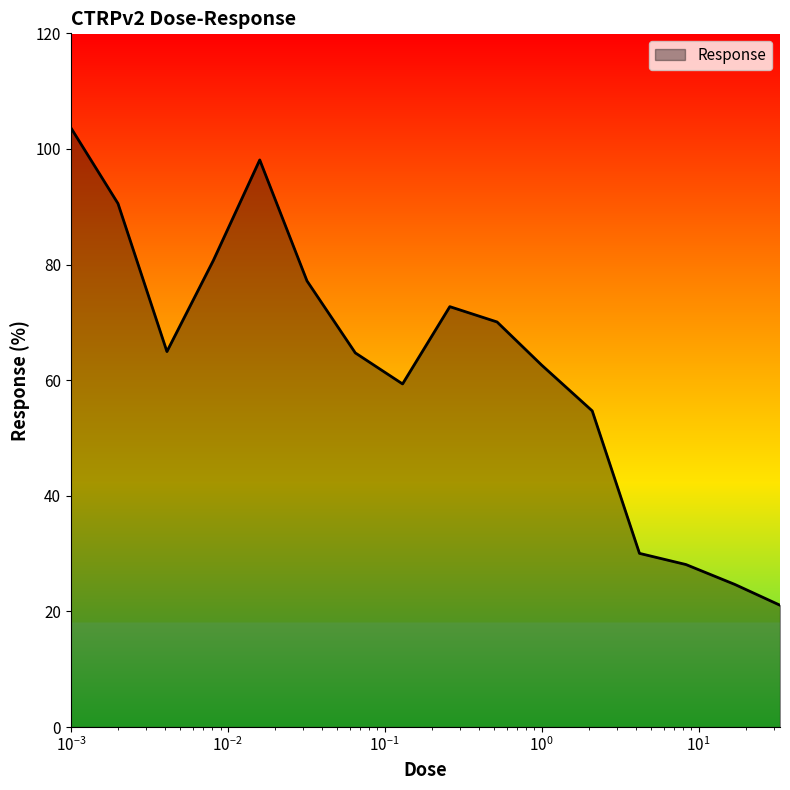

How many interior local peaks (higher than both neighbors) does the data have?

2